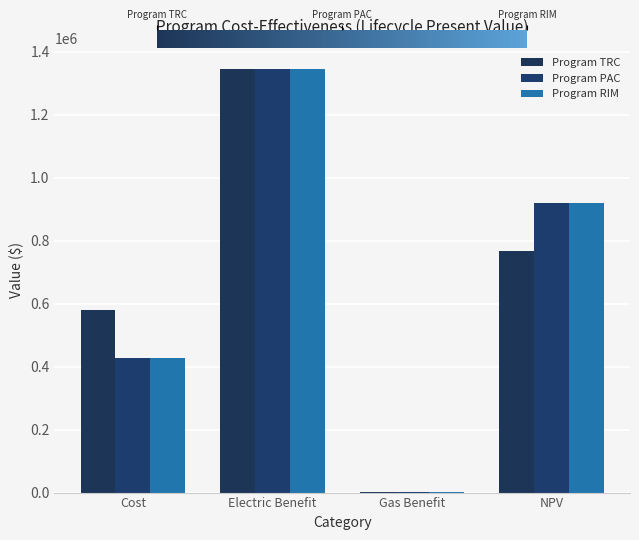

Reading right to left, extract all data points from this chart.

Program TRC: 766145.3	1807.5	1343798.3	579460.5
Program PAC: 918563.6	1807.5	1343798.3	427042.2
Program RIM: 918563.6	1807.5	1343798.3	427042.2